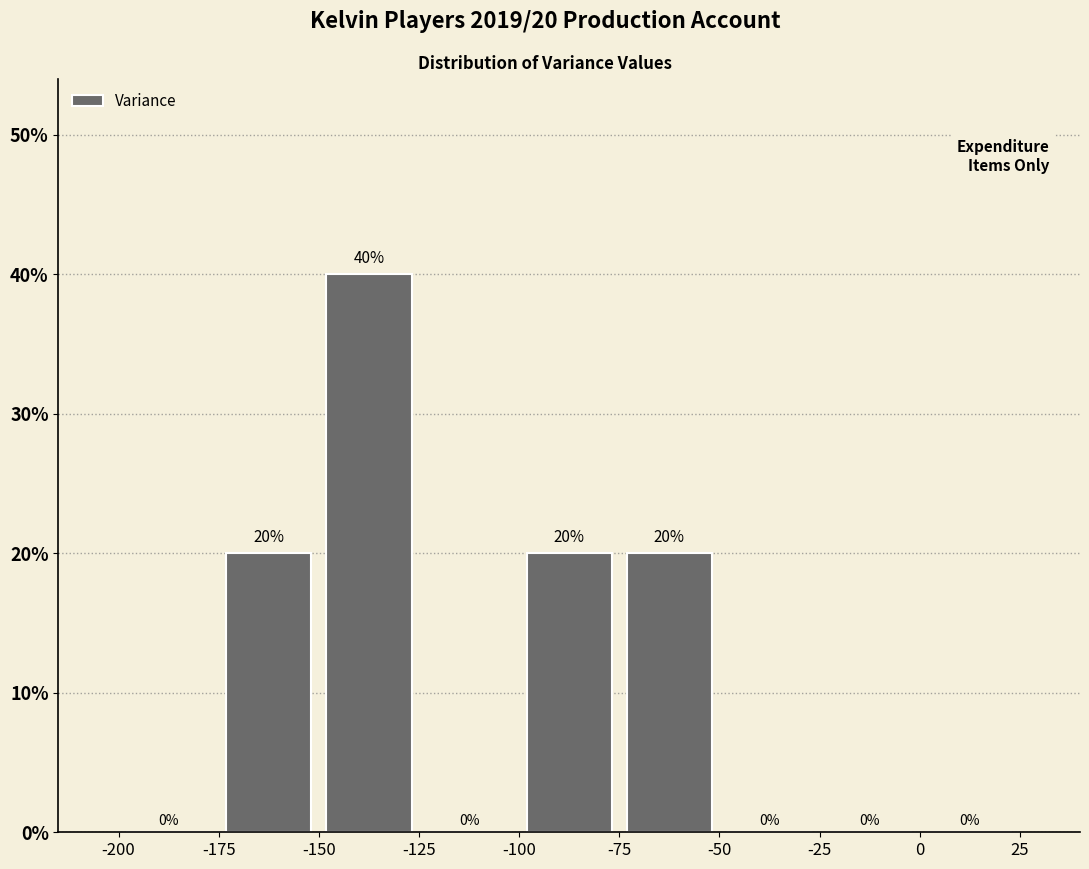

Over which range of the x-axis is the bar tallest?

-150 to -125